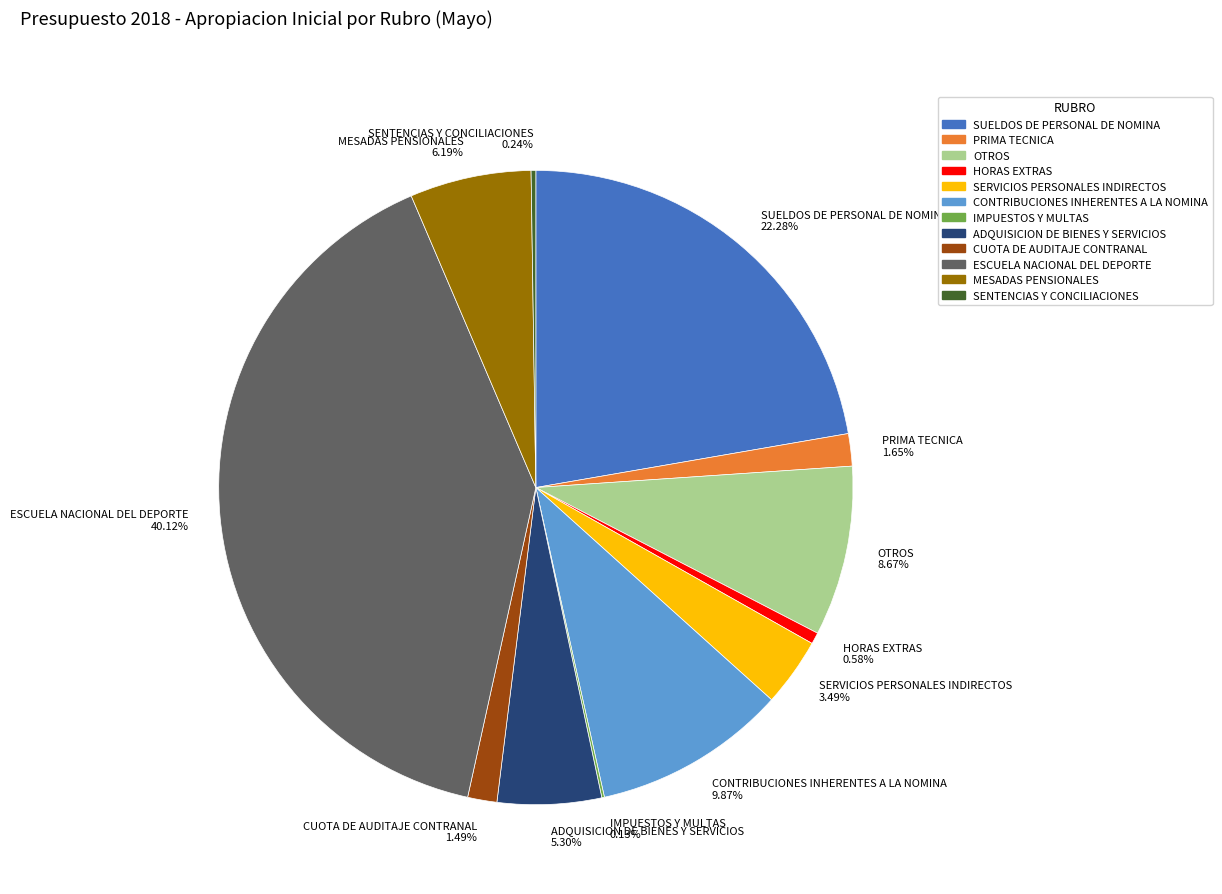

Combined, do PRIMA TECNICA and CUOTA DE AUDITAJE CONTRANAL account for over 50%?

No